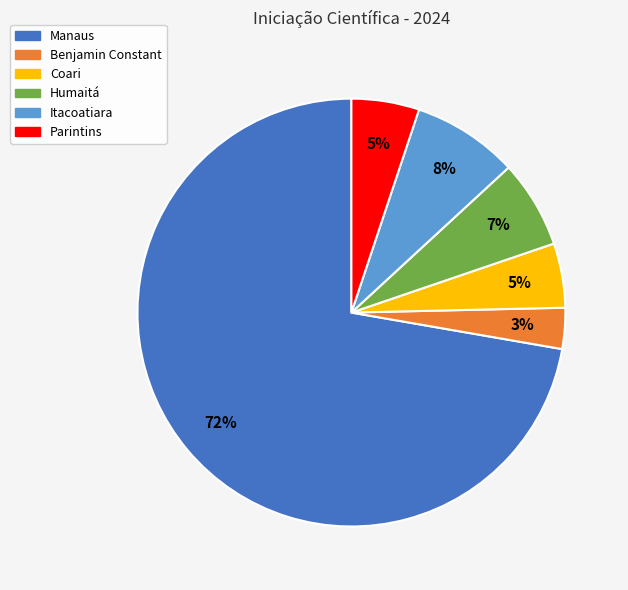

To the nearest percent, what portion does Benjamin Constant represent?

3%